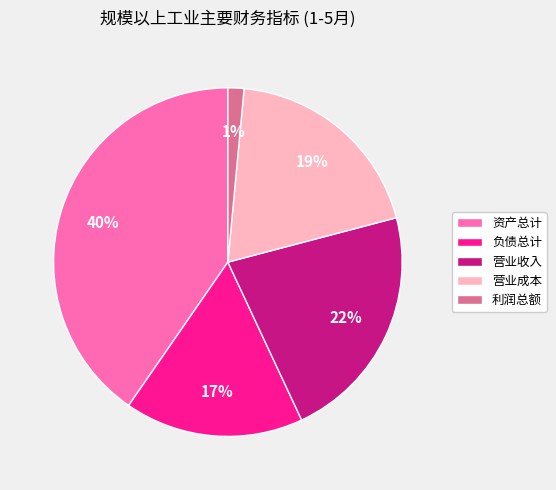

To the nearest percent, what percentage of the pie is 负债总计?

17%